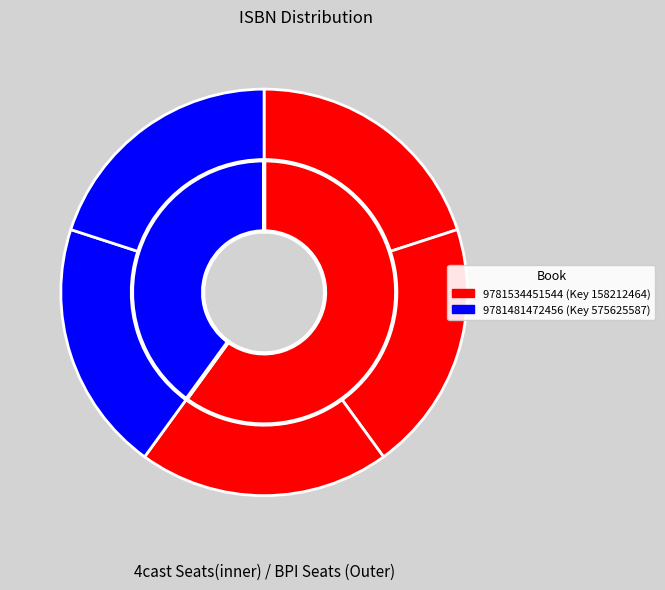

To the nearest percent, what is the average slice percentage?

20%